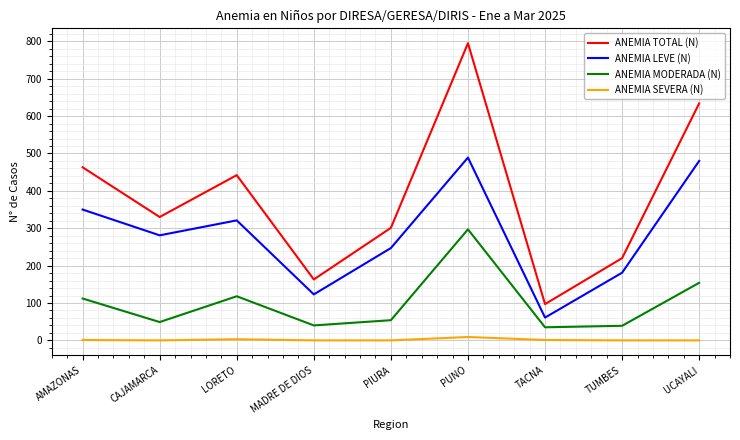

The ANEMIA MODERADA (N) series shows 27 at PIURA. True or false?

False